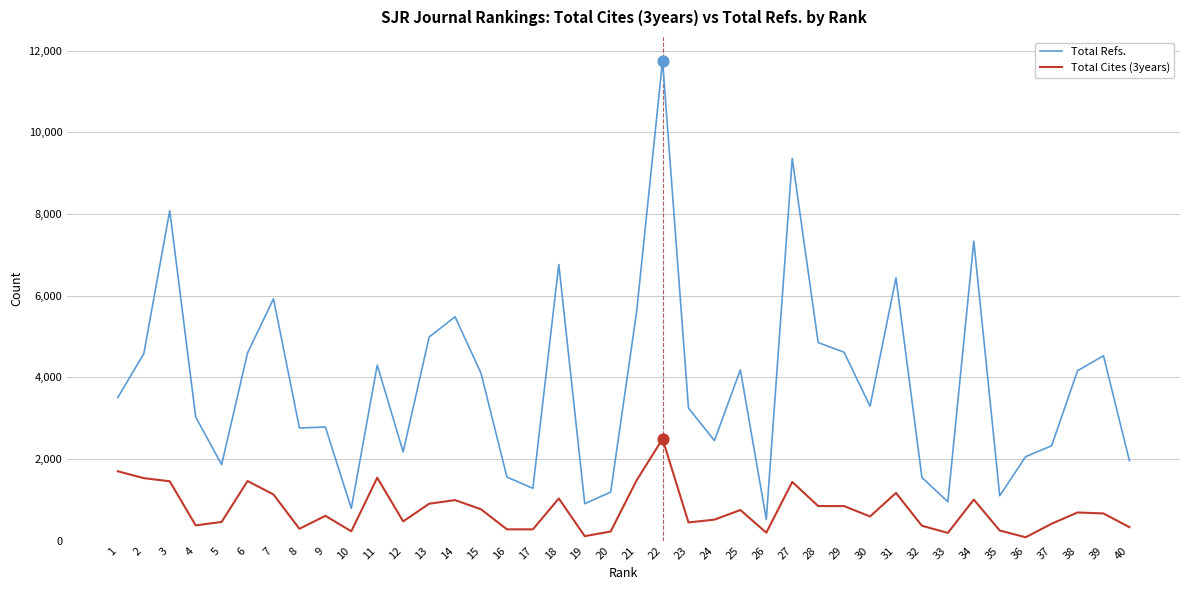

Which series has the widest spread of values?

Total Refs.